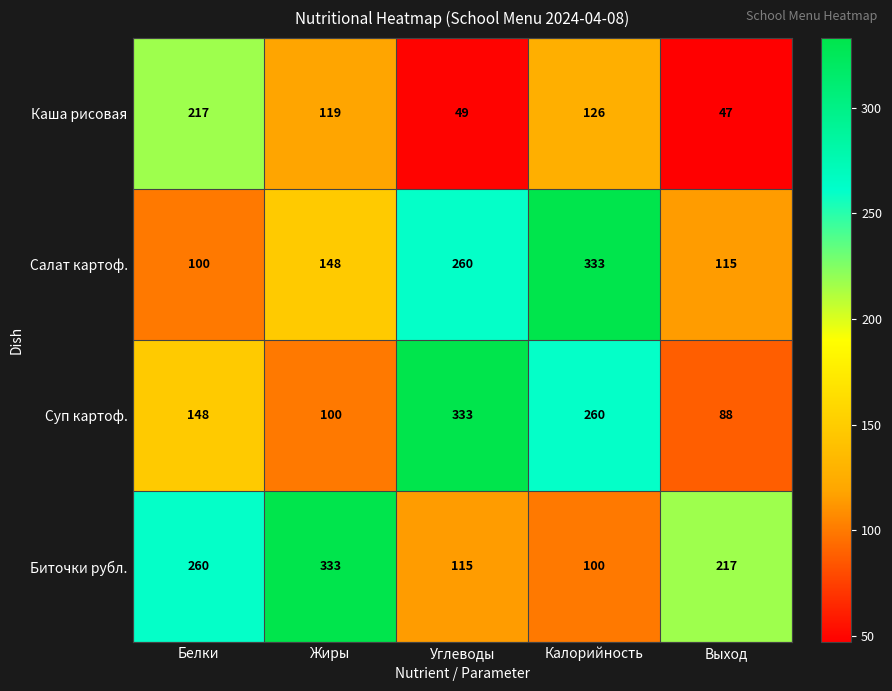

How many distinct data groups are displayed?

4